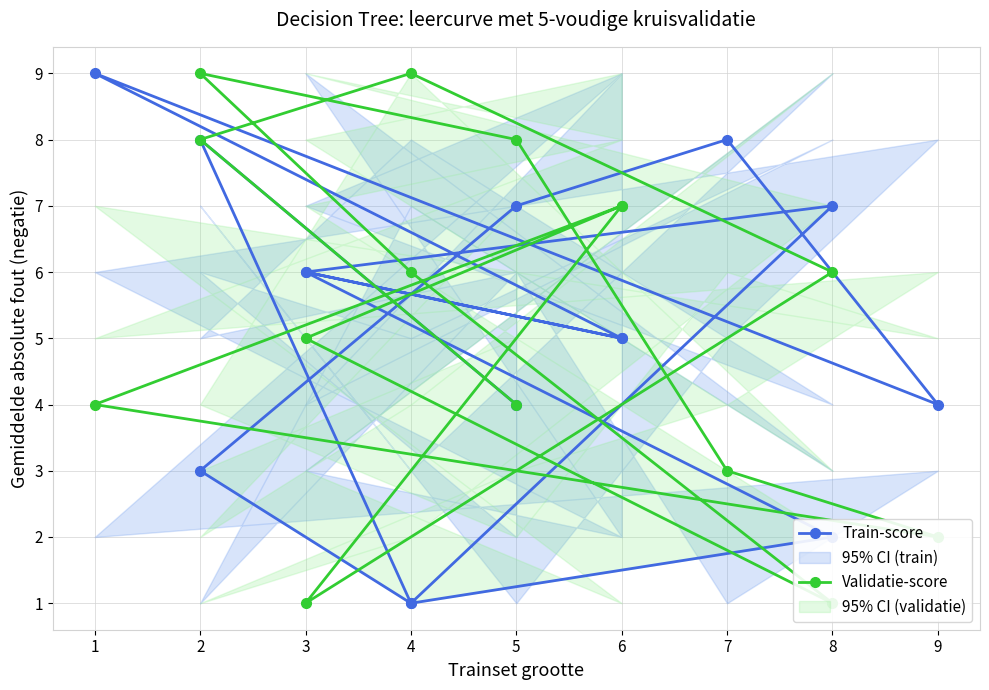

What is the highest value of the Train-score series?

9